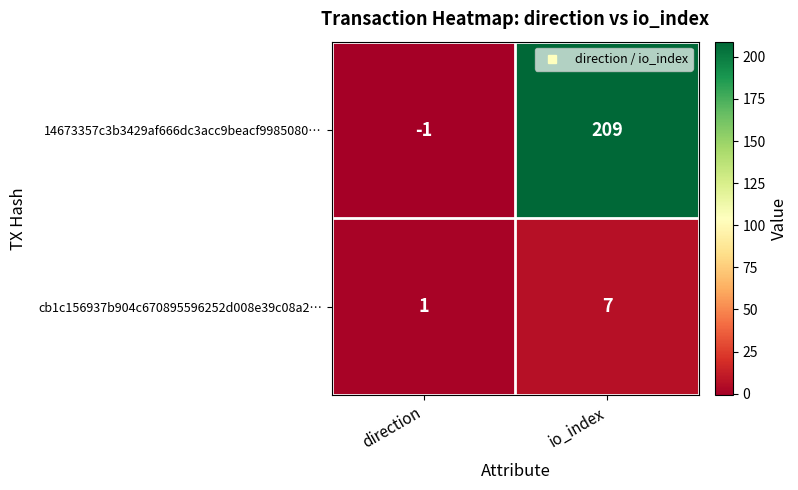

Which label corresponds to the smallest value in the chart?

direction